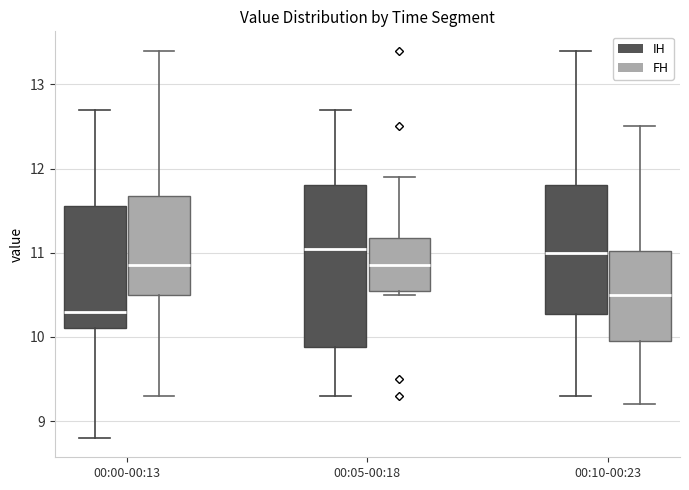

Reading left to right, read every box against the y-axis: the position of its median line, the range the box covers, and the ends of its whiskers. The values are not printed on the chart, so give them approximately, as read against the axis.

00:00-00:13 (IH): median 10.3, box 10.1 to 11.6, whiskers 8.8 to 12.7
00:00-00:13 (FH): median 10.9, box 10.5 to 11.7, whiskers 9.3 to 13.4
00:05-00:18 (IH): median 11.1, box 9.9 to 11.8, whiskers 9.3 to 12.7
00:05-00:18 (FH): median 10.9, box 10.6 to 11.2, whiskers 10.5 to 11.9
00:10-00:23 (IH): median 11.0, box 10.3 to 11.8, whiskers 9.3 to 13.4
00:10-00:23 (FH): median 10.5, box 10.0 to 11.0, whiskers 9.2 to 12.5